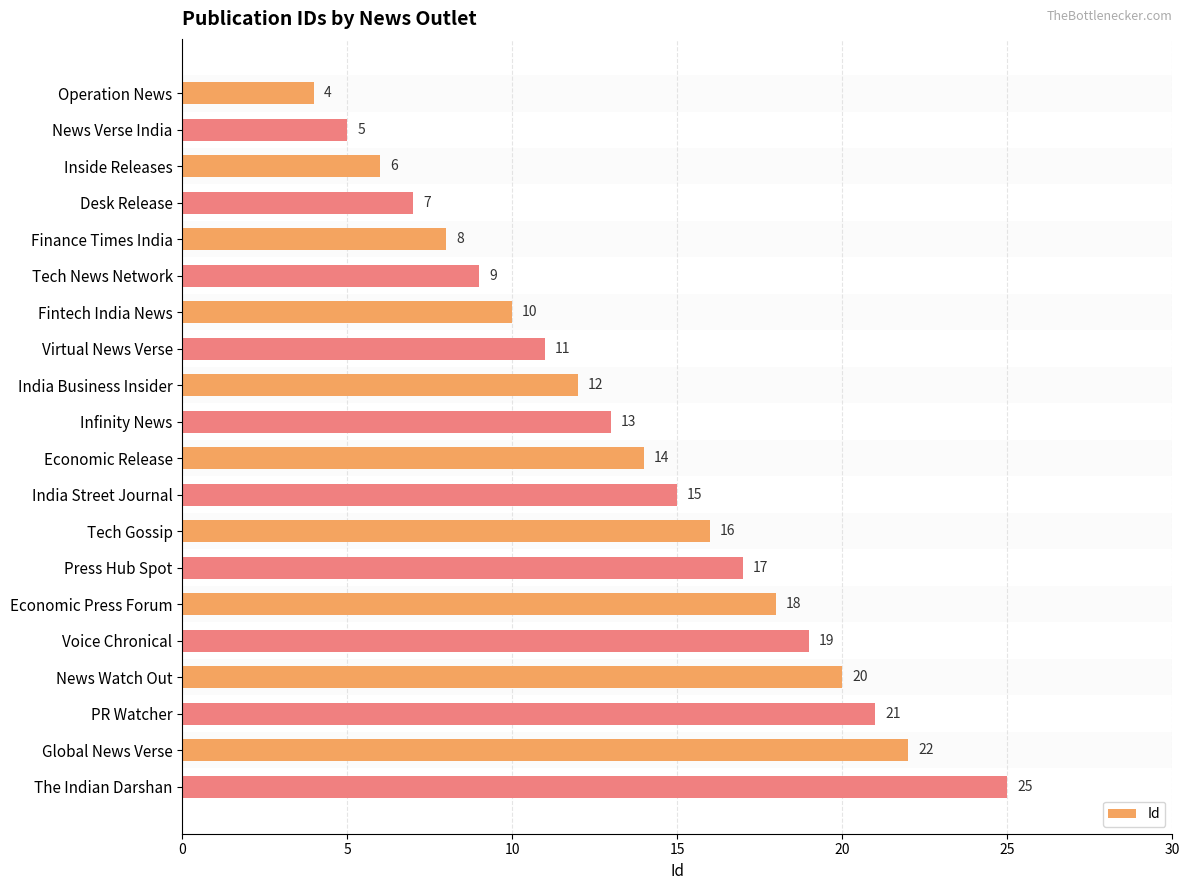

Which category has the highest value across all series?

The Indian Darshan